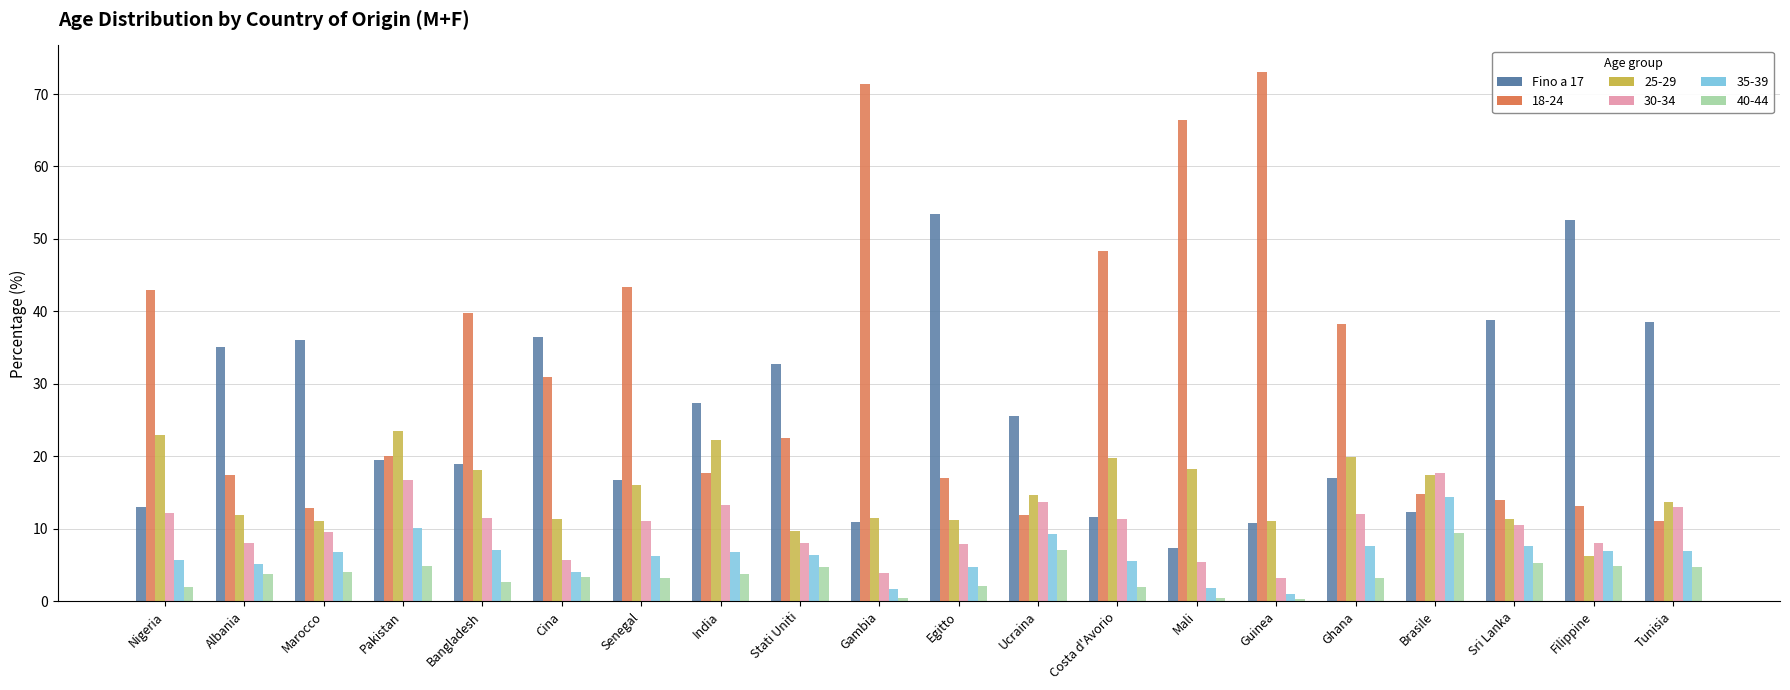

What is the difference between the maximum and minimum values in the 25-29 series?

17.3